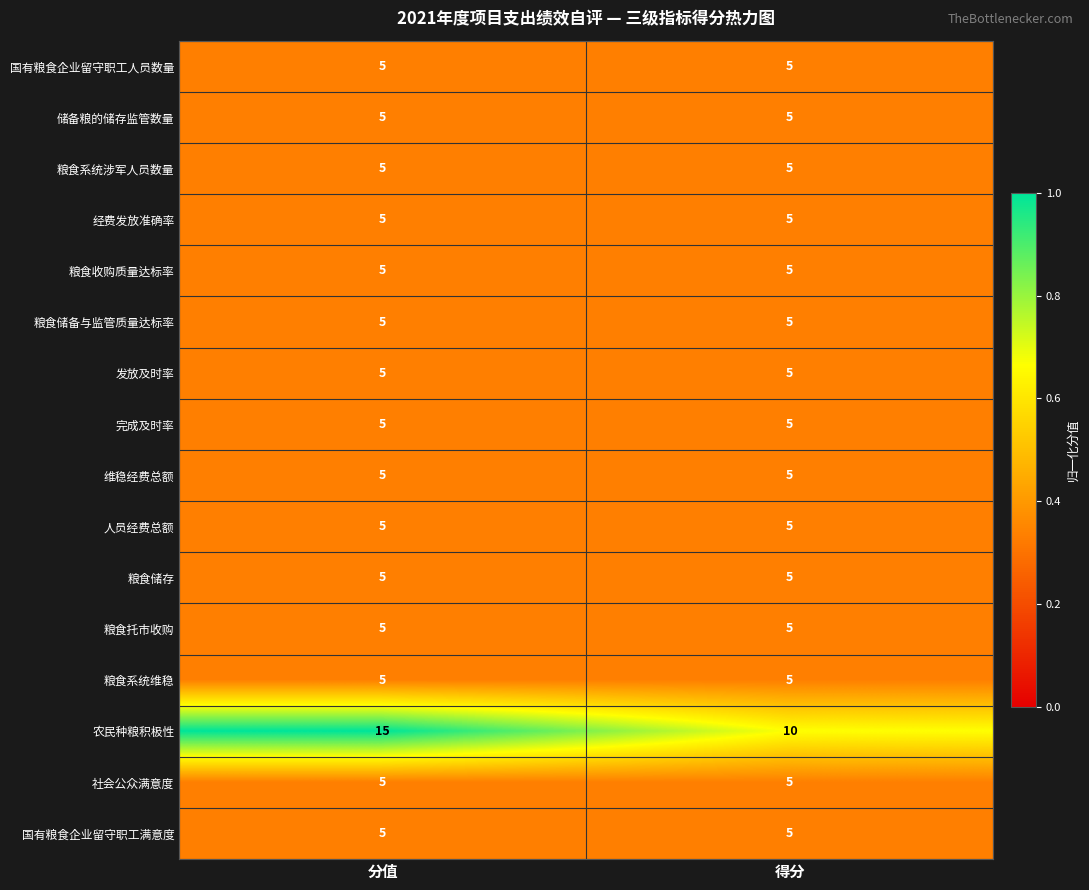

Count the number of data series in this chart.

16